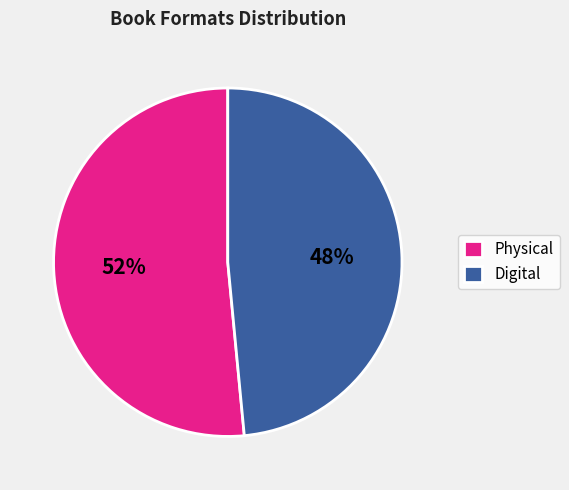

Which has a higher value, Digital or Physical?

Physical